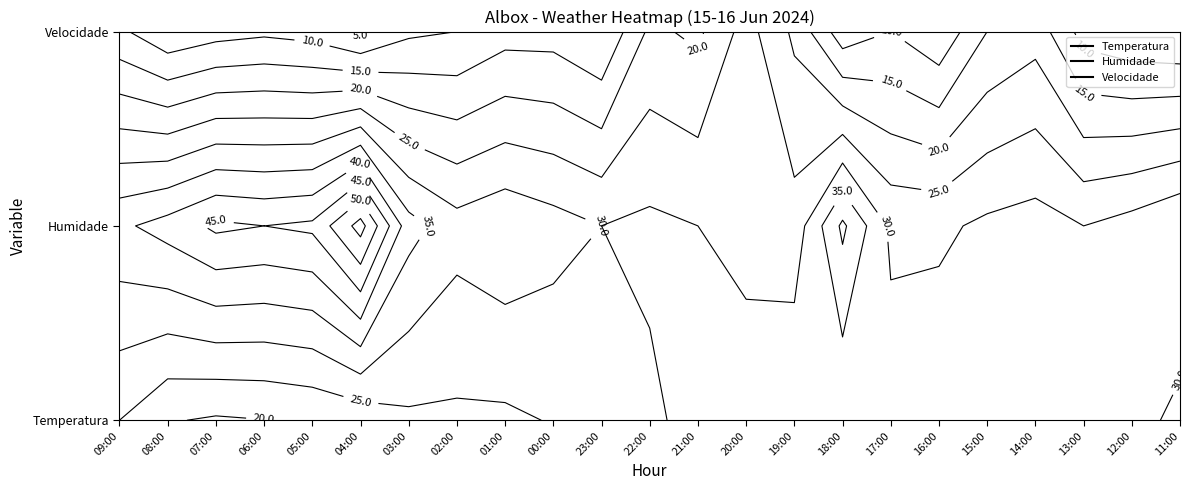

What is the difference between the highest and lowest values at 08:00?

36.0